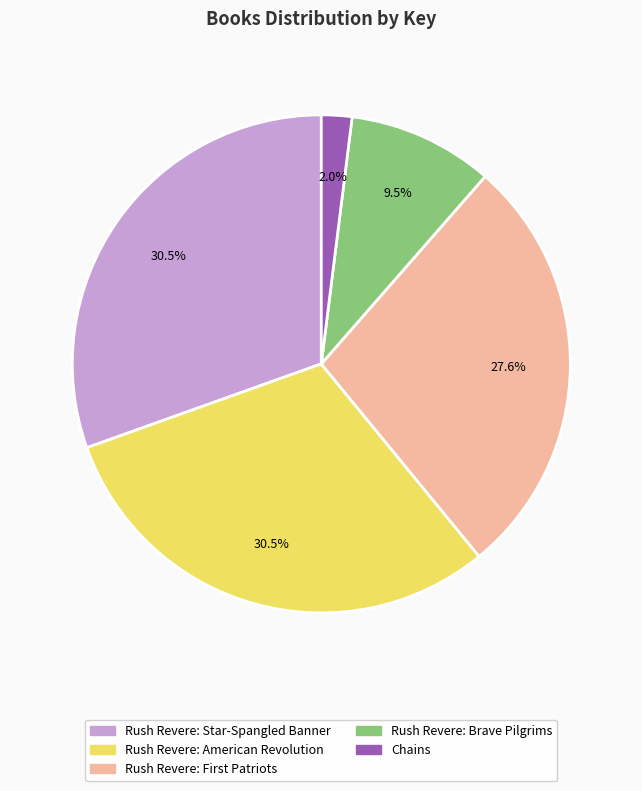

Is there a majority slice in this chart?

No